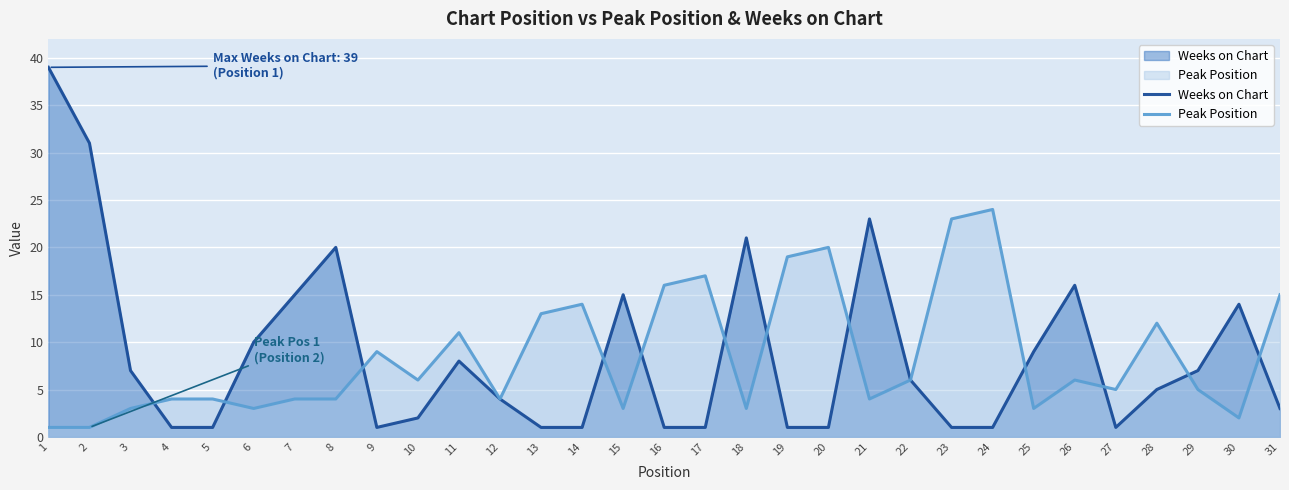

What are all the series names shown in the legend?

Weeks on Chart, Peak Position